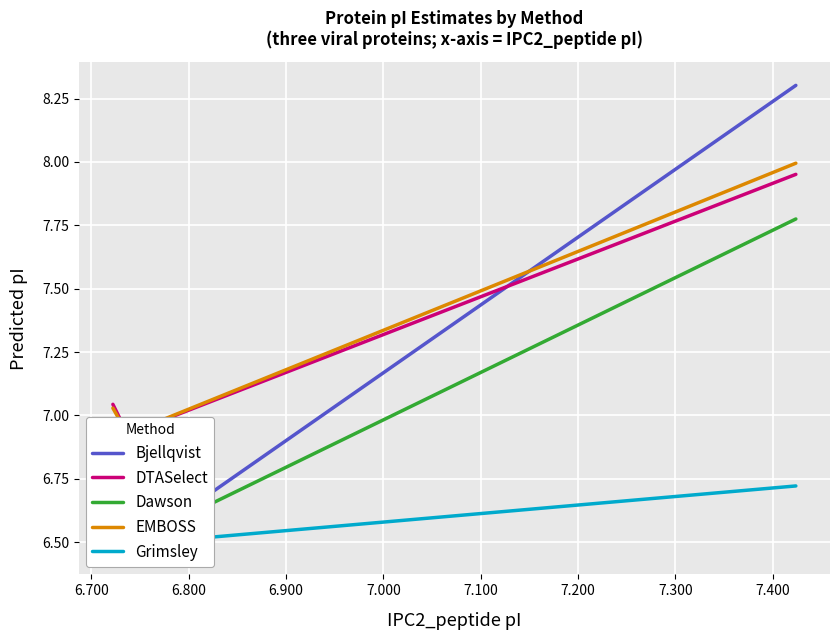

Which series has the widest spread of values?

Bjellqvist